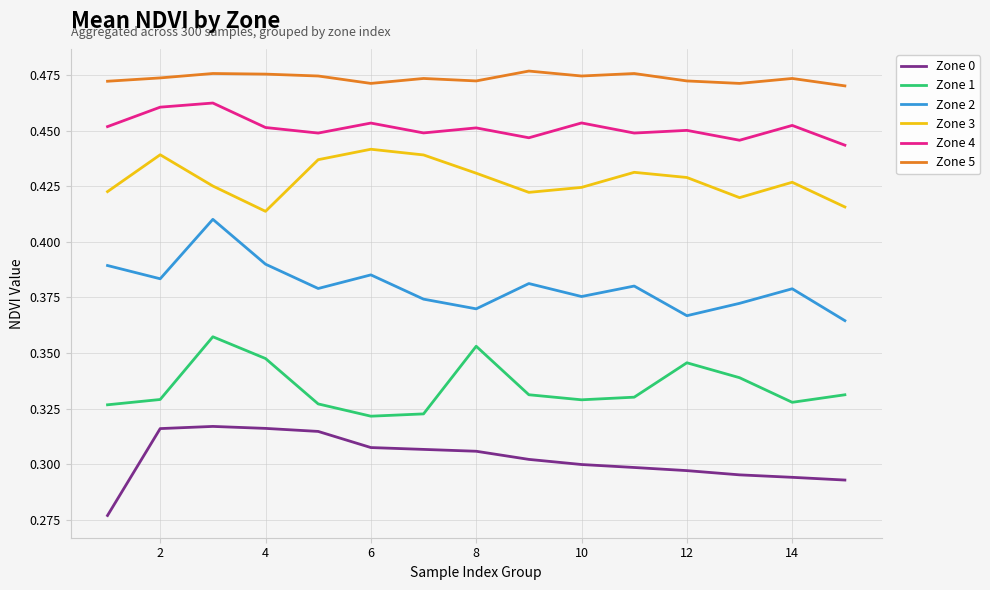

Which series has the largest total across all categories?

Zone 5